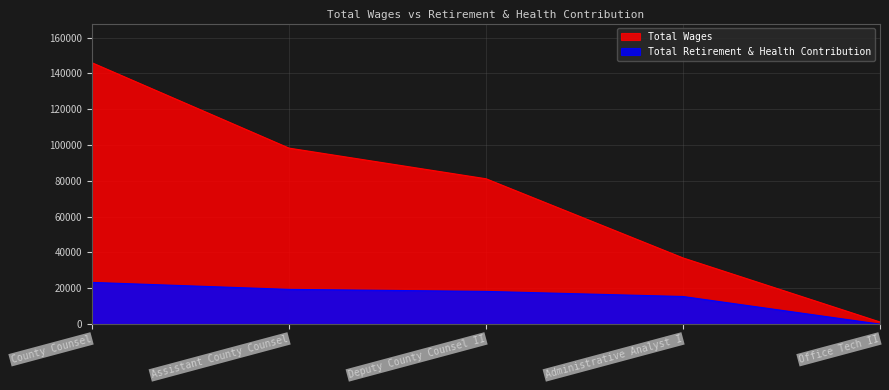

What are all the series names shown in the legend?

Total Wages, Total Retirement & Health Contribution